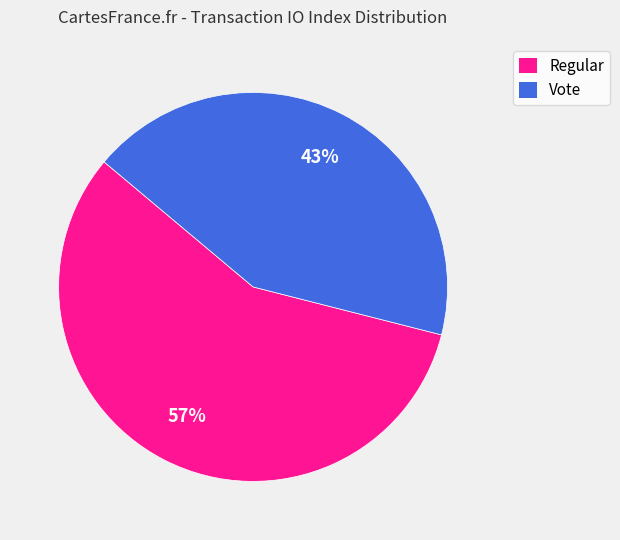

How many slices are in this pie chart?

2